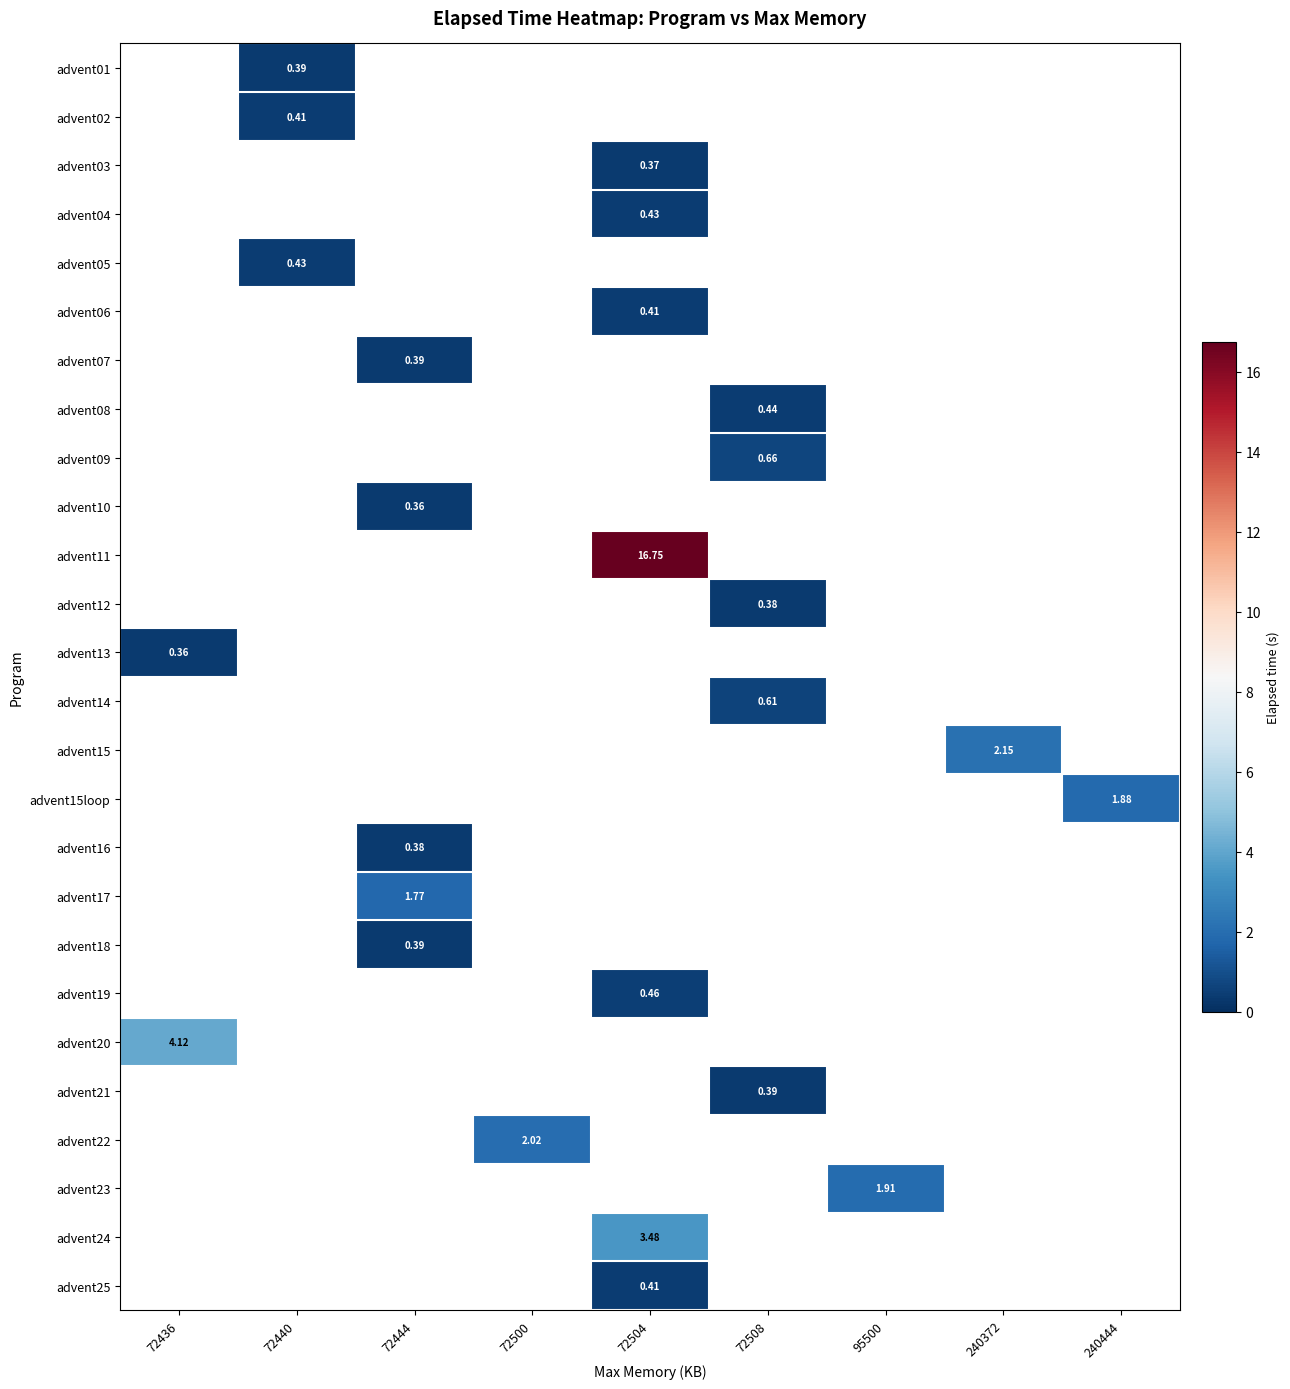

Count the number of categories in the chart.

9